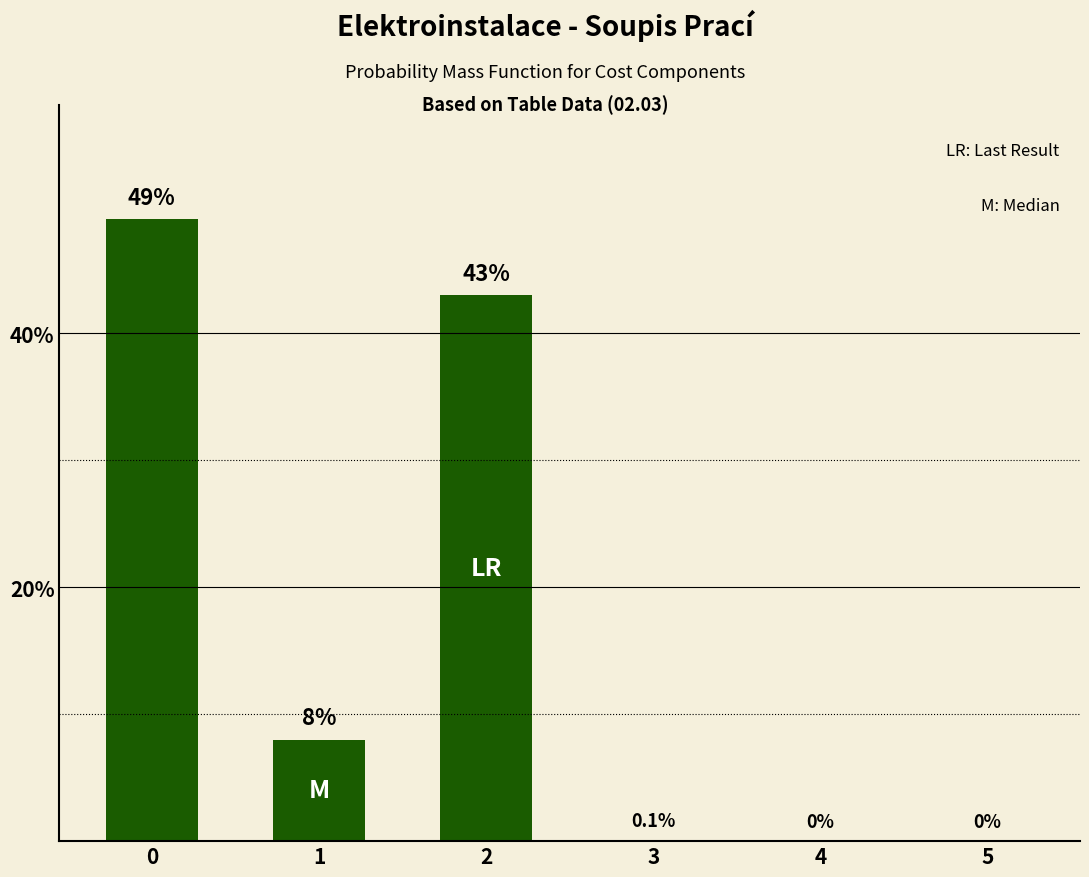

Where is the data nearest to the value 24?

1